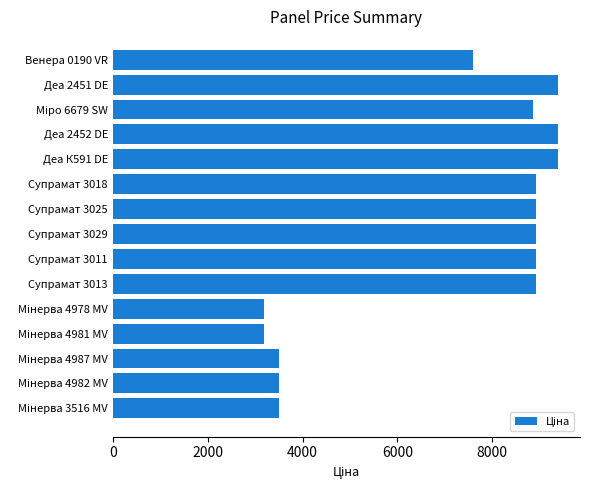

At which label is the value closest to 6287?

Венера 0190 VR